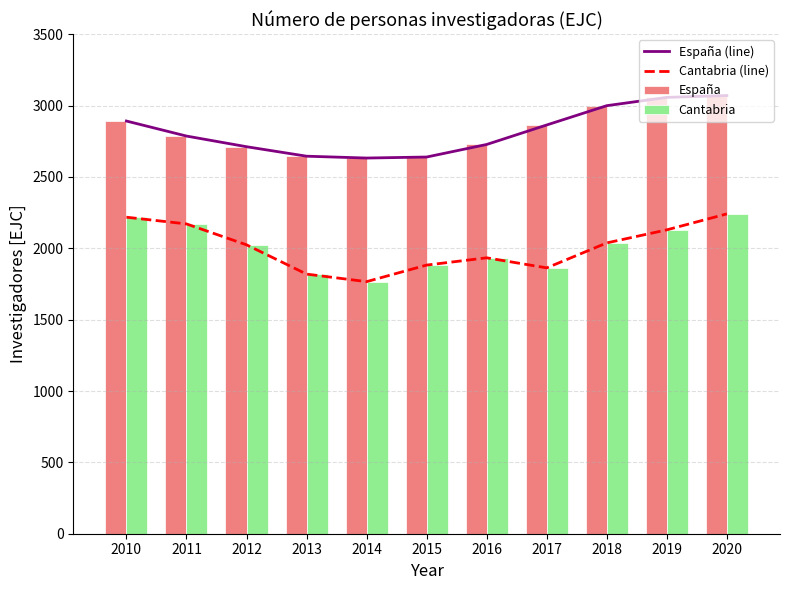

Is the value of España at 2020 greater than the value of Cantabria (line) at 2018?

Yes